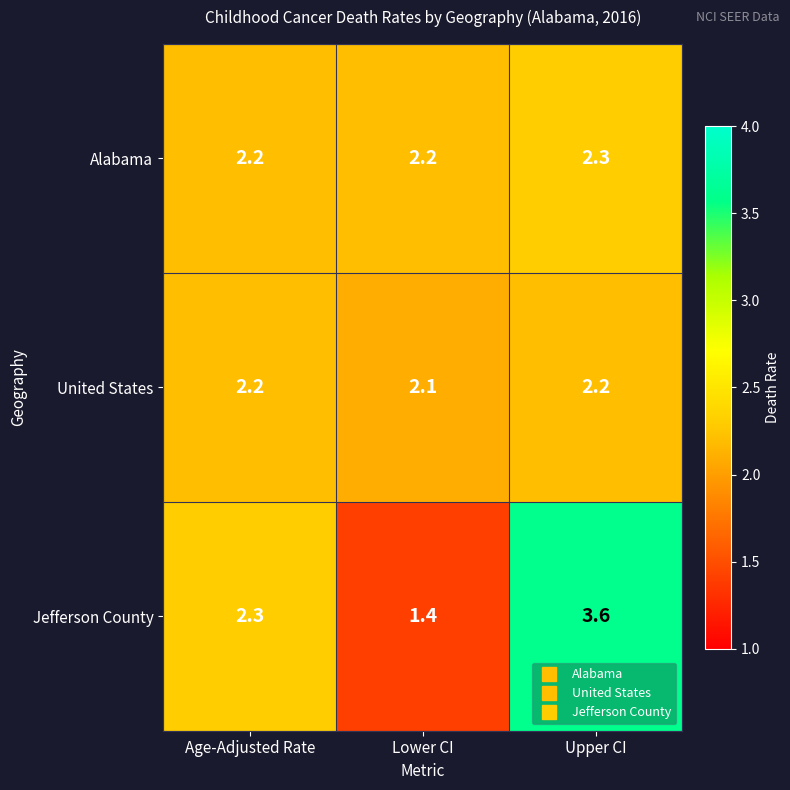

Which series has the widest spread of values?

Jefferson County